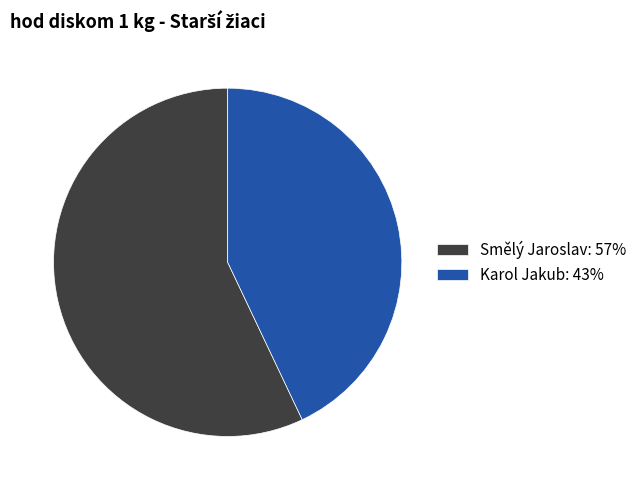

The Smělý Jaroslav slice represents 69% of the pie. True or false?

False